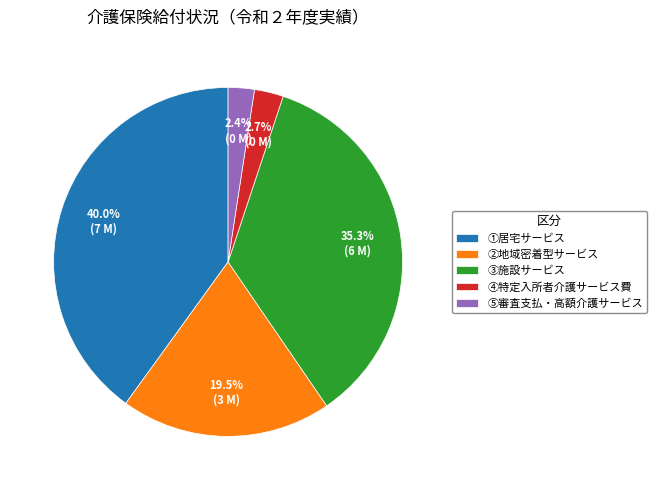

How many slices are in this pie chart?

5